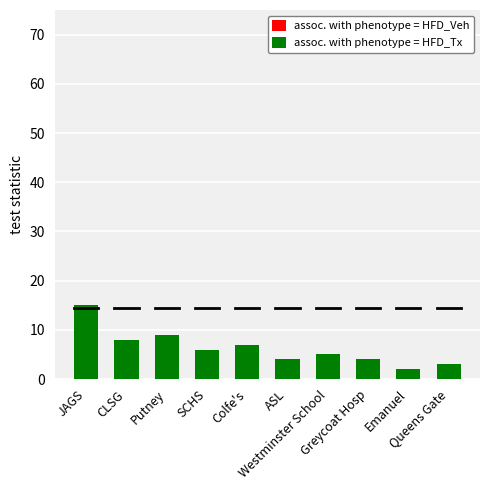

What is the value of the assoc. with phenotype = HFD_Tx bar at the 5th from the left?

7